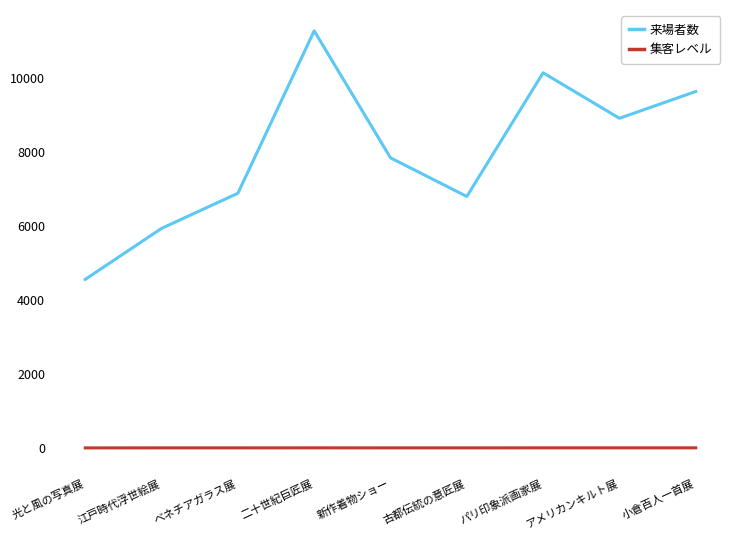

Is the value of 集客レベル at ベネチアガラス展 greater than the value of 来場者数 at アメリカンキルト展?

No